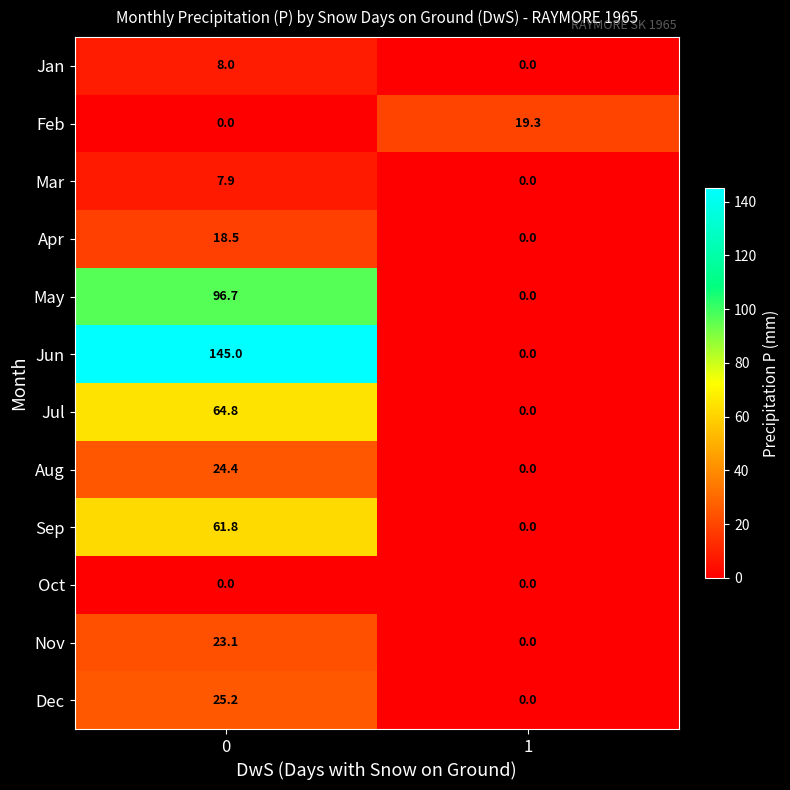

What is the maximum value for Feb?

19.3